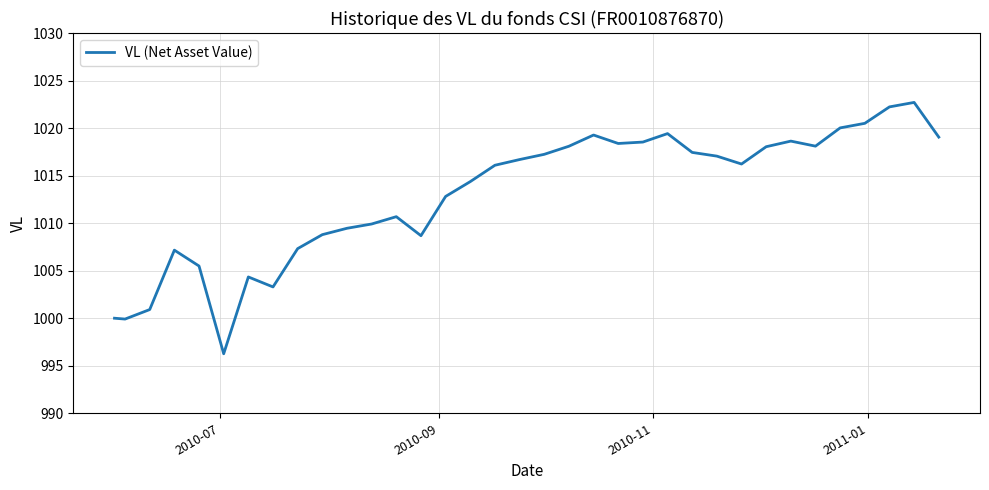

What is the maximum value shown in the chart?

1022.7